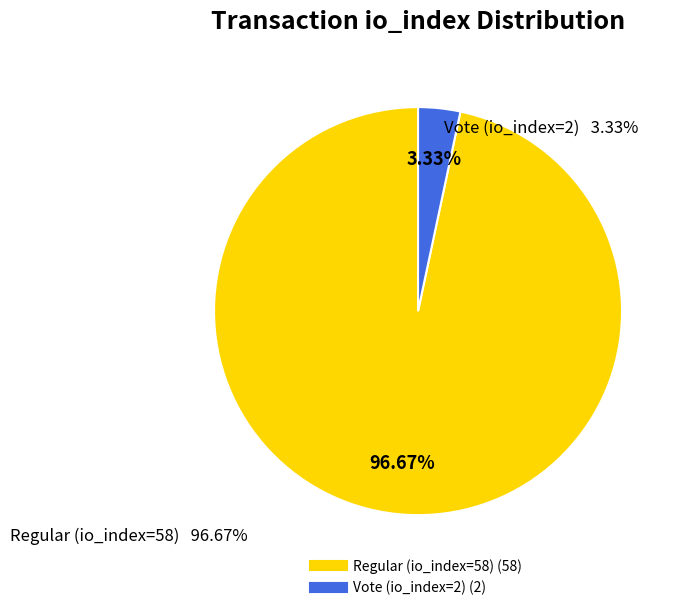

To the nearest percent, what is the difference between the Regular (io_index=58) and Vote (io_index=2) slice percentages?

93%